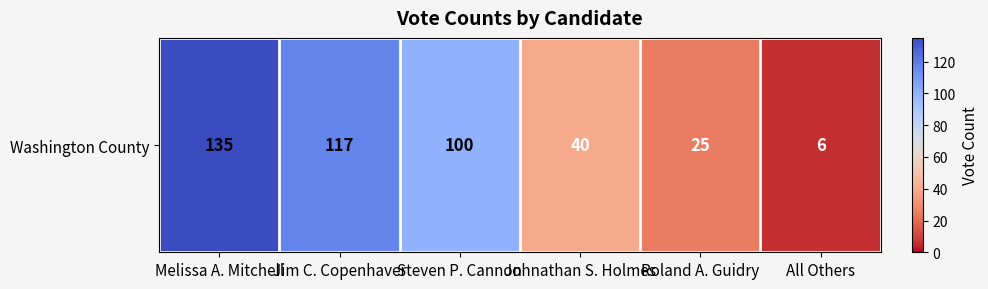

List the labels in order of value, largest first.

Melissa A. Mitchell, Jim C. Copenhaver, Steven P. Cannon, Johnathan S. Holmes, Roland A. Guidry, All Others